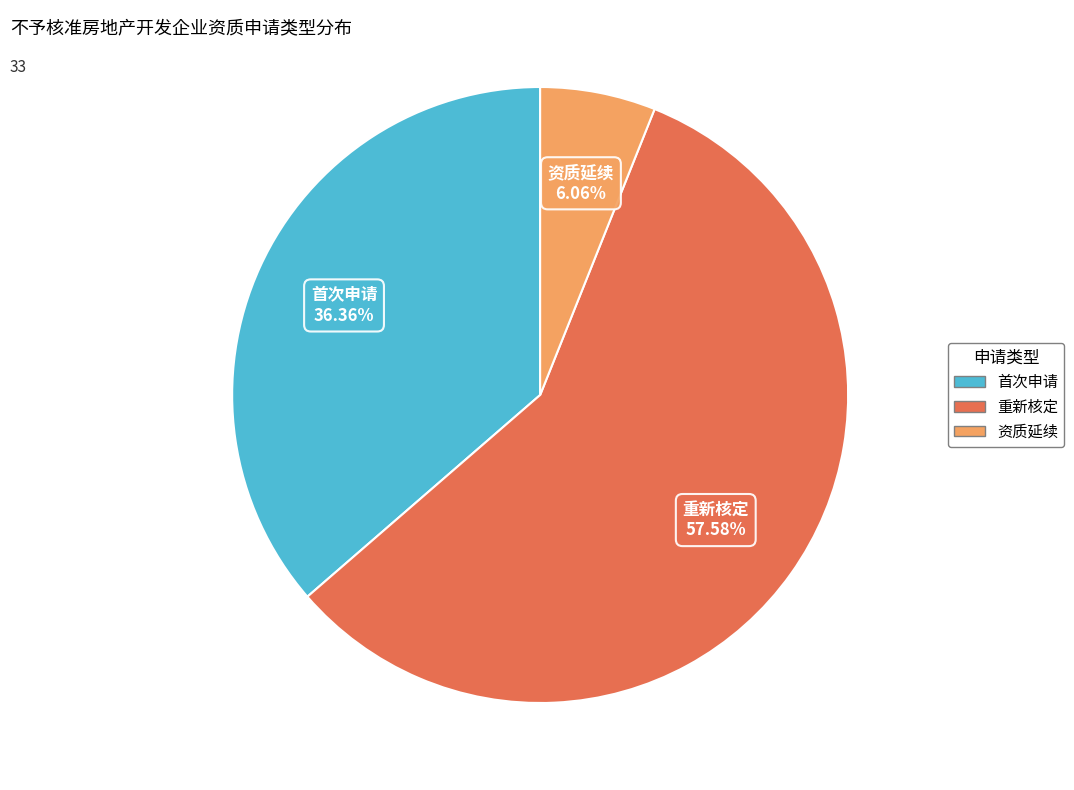

How many slices are in this pie chart?

3